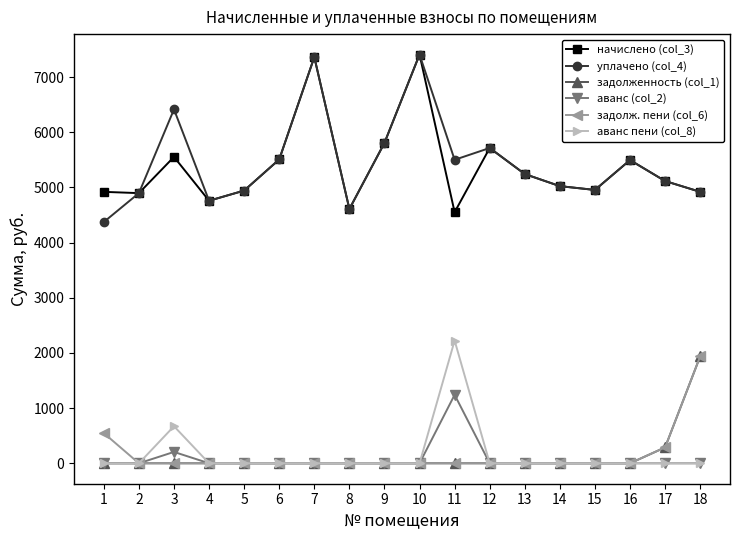

At which category does уплачено (col_4) reach its first local peak?

3